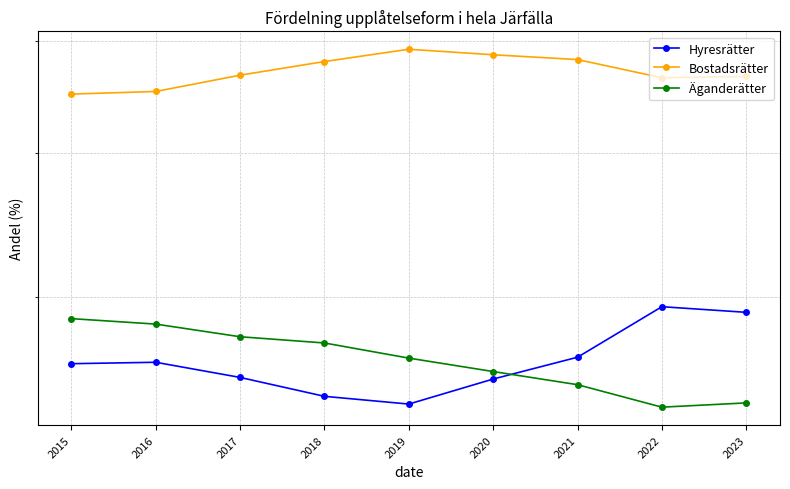

Where is Äganderätter nearest to the value 26?

2020